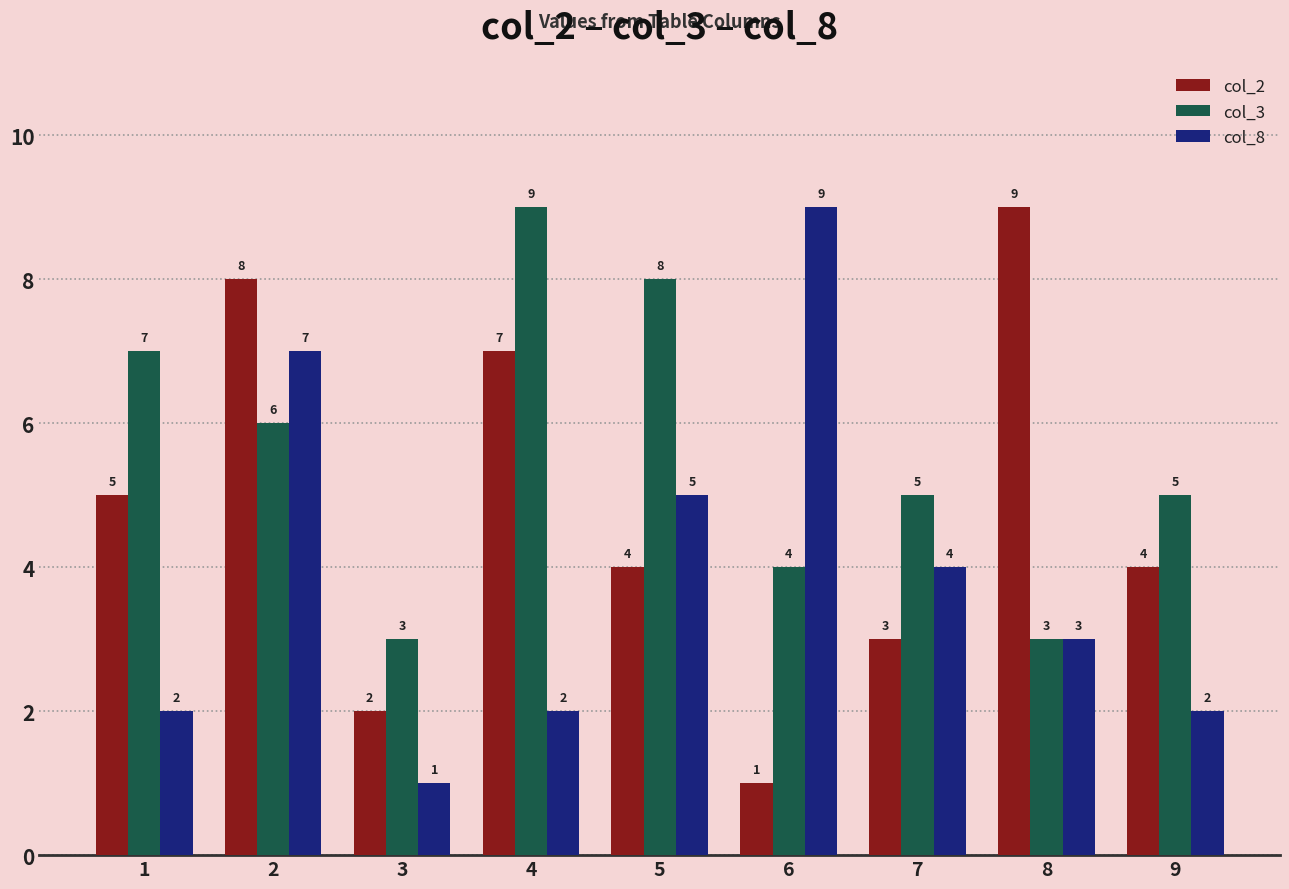

Between 2 and 4, which series saw the biggest shift?

col_8